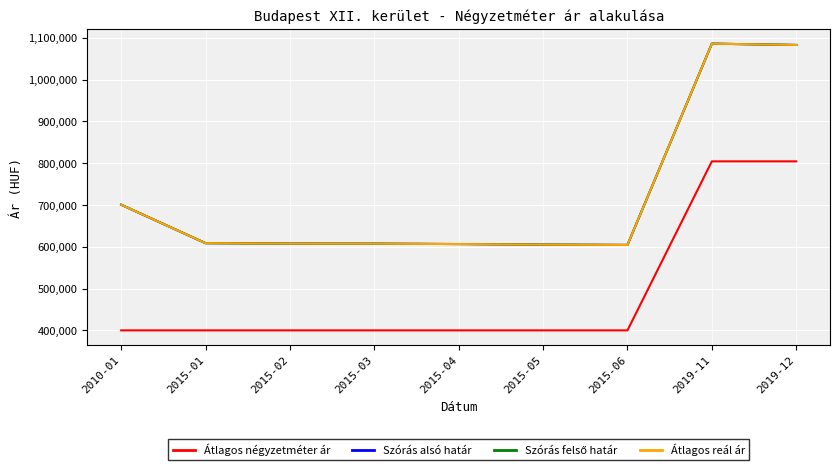

True or false: Átlagos reál ár has more than 0 points higher than both neighbors.

True